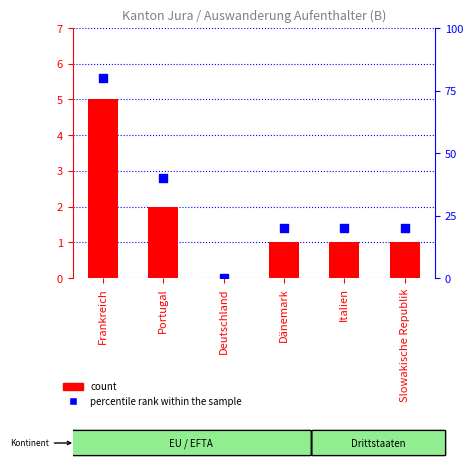

What are all the series names shown in the legend?

count, percentile rank within the sample